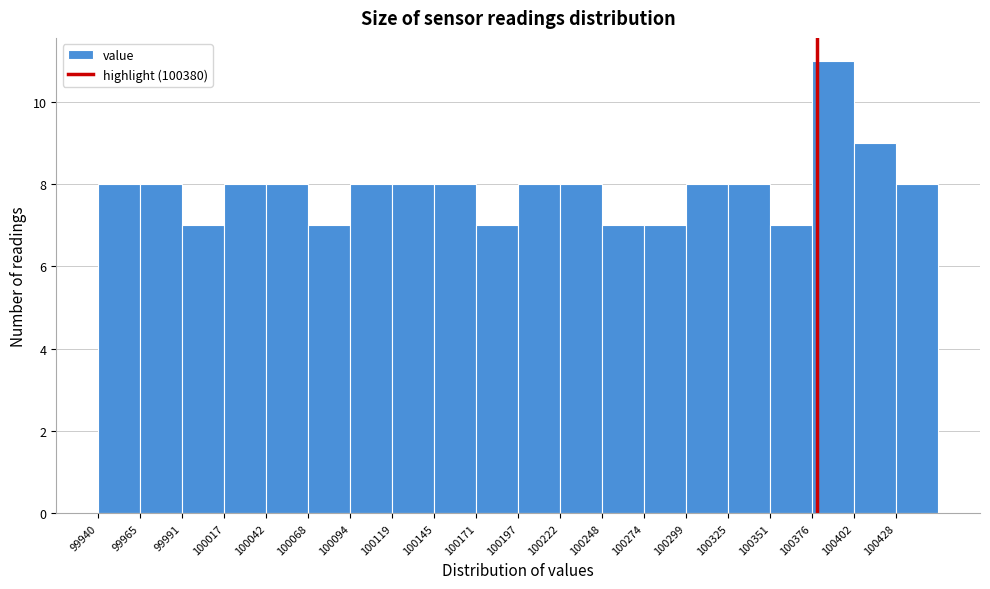

Reading left to right, transcribe this chart: for each bar, give the range it covers on the x-axis and its height. Neither the bar edges nor the heights are printed on the chart, so give them approximately, as read against the axes.

99940 to 99965: 8
99965 to 99990: 8
99990 to 100015: 7
100015 to 100045: 8
100045 to 100070: 8
100070 to 100095: 7
100095 to 100120: 8
100120 to 100145: 8
100145 to 100170: 8
100170 to 100195: 7
100195 to 100225: 8
100225 to 100250: 8
100250 to 100275: 7
100275 to 100300: 7
100300 to 100325: 8
100325 to 100350: 8
100350 to 100375: 7
100375 to 100405: 11
100405 to 100430: 9
100430 to 100455: 8